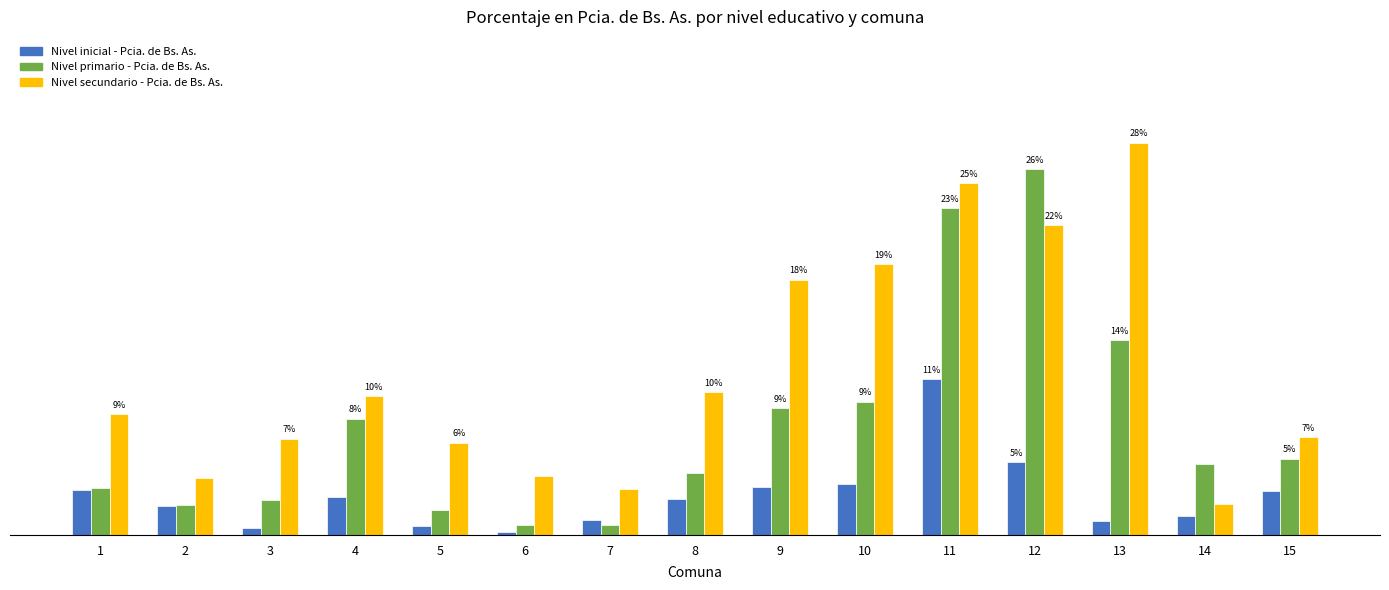

What are all the series names shown in the legend?

Nivel inicial - Pcia. de Bs. As., Nivel primario - Pcia. de Bs. As., Nivel secundario - Pcia. de Bs. As.